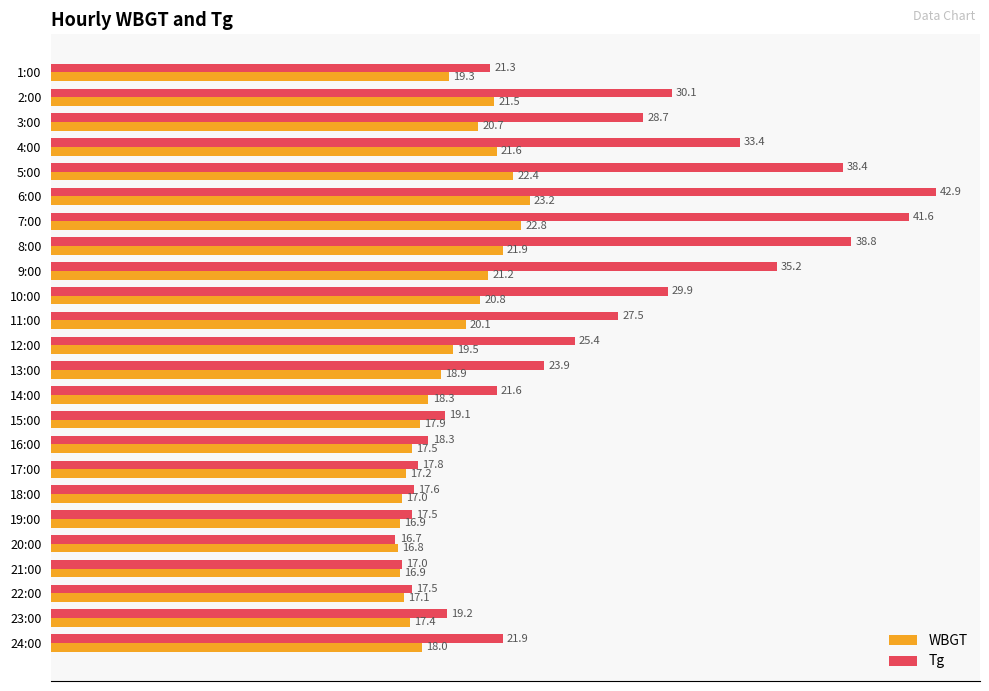

The WBGT series shows 22.8 at 7:00. True or false?

True